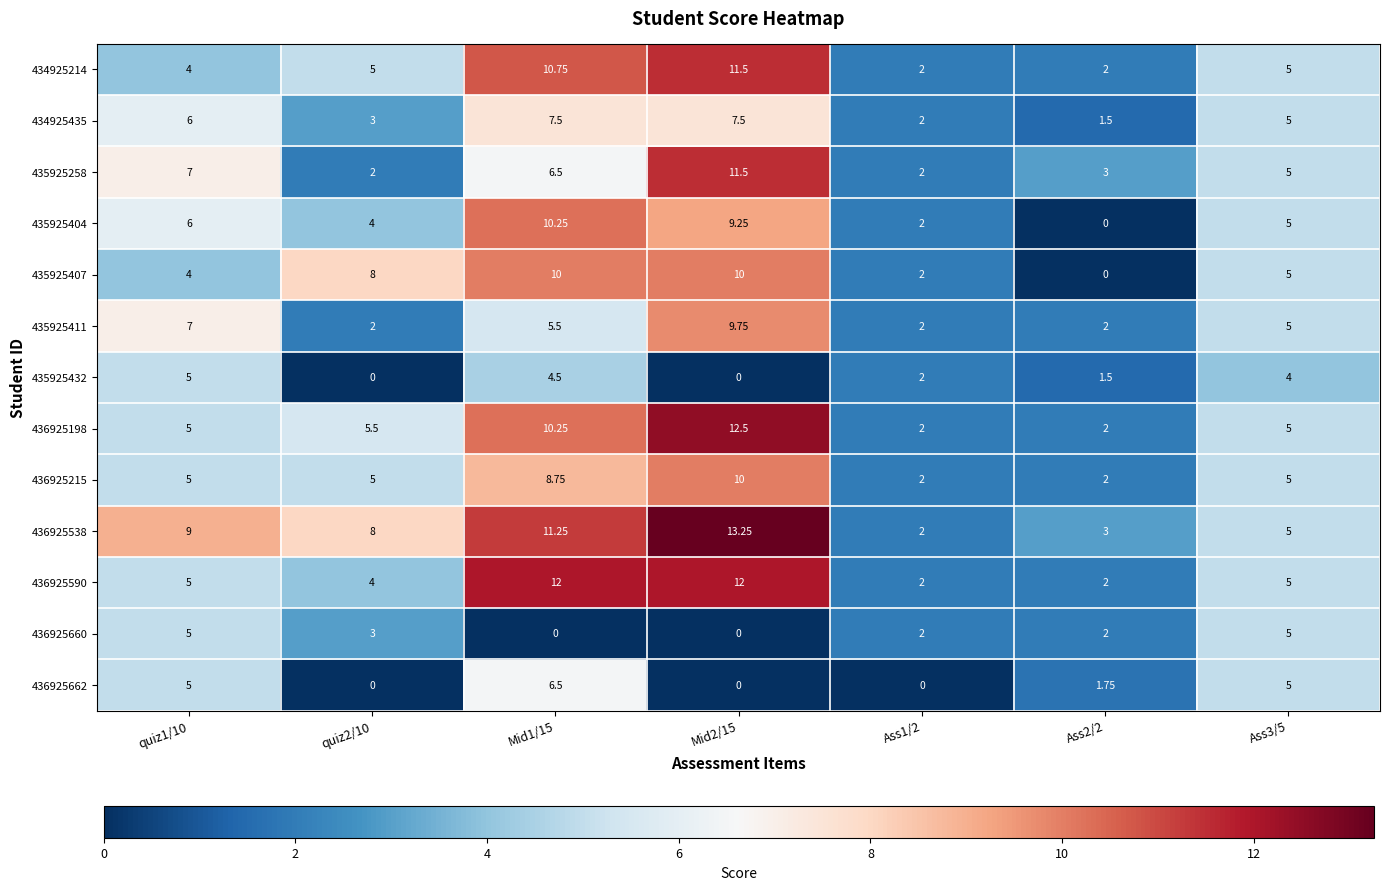

Which series has the largest total across all categories?

436925538